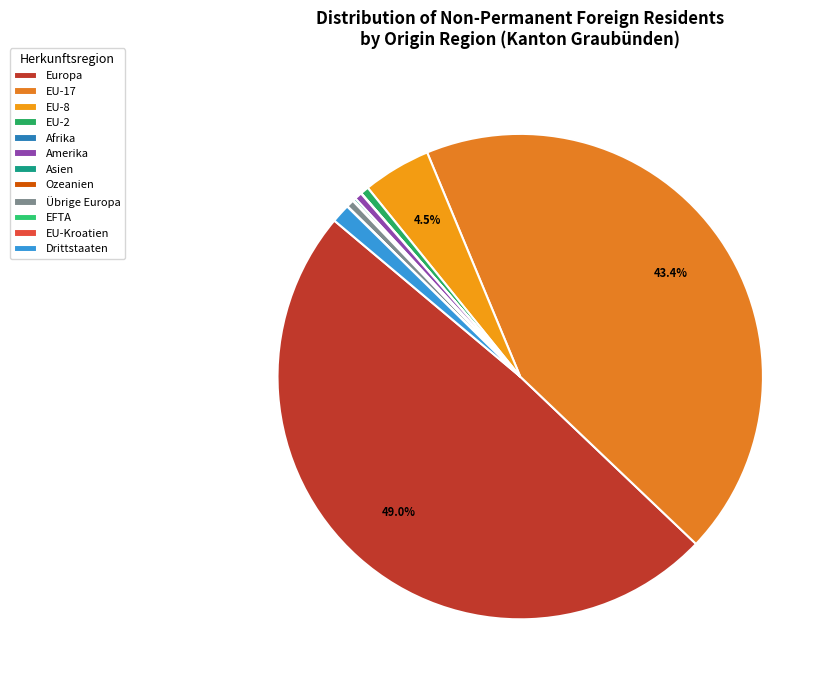

To the nearest percent, what is the average slice percentage?

8%